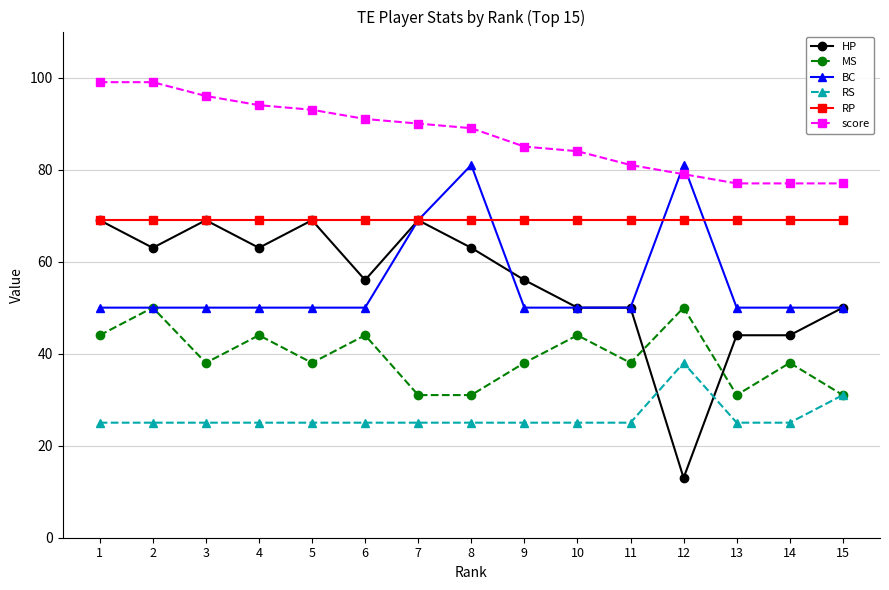

True or false: RS and BC intersect in this chart.

False